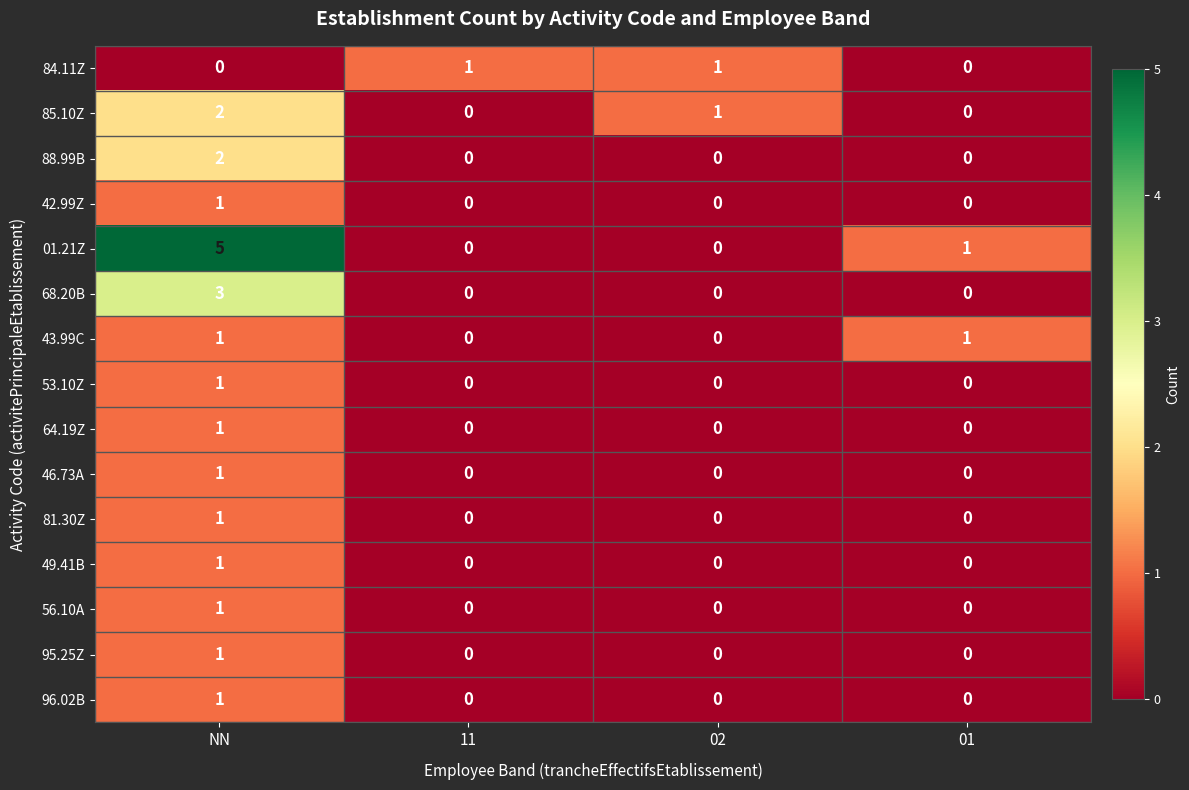

Which series has the widest spread of values?

01.21Z